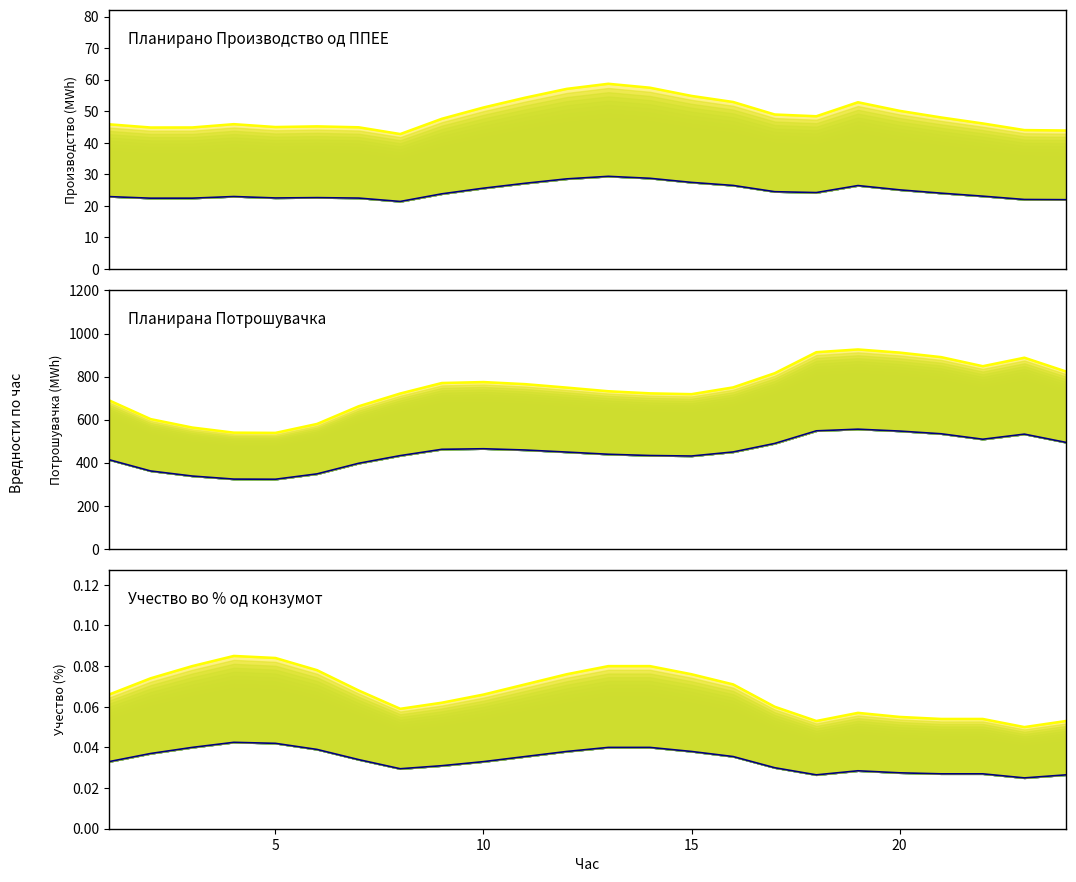

Between 14 and 17, which series saw the biggest shift?

Планирана Потрошувачка